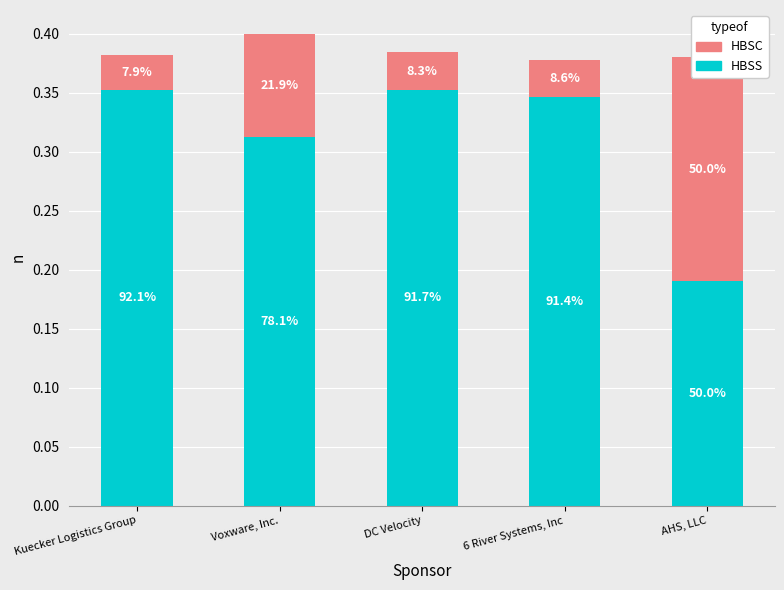

Reading left to right, list all the values displayed in this chart.

HBSS: 0.4	0.3	0.4	0.3	0.2
HBSC: 0.0	0.1	0.0	0.0	0.2